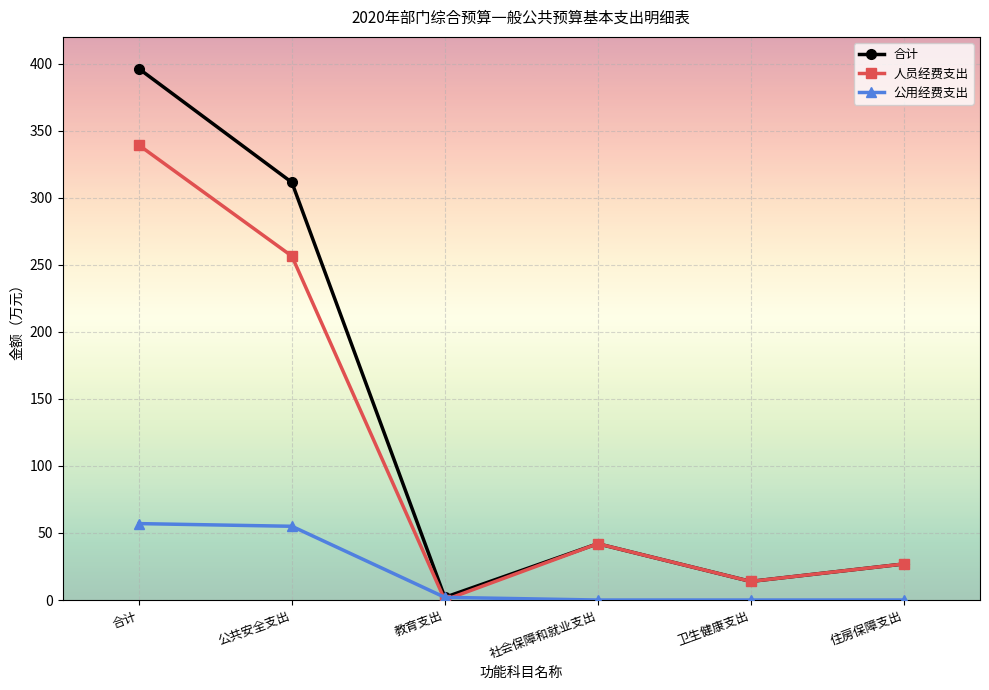

What is the sum of all 公用经费支出 values?

114.0